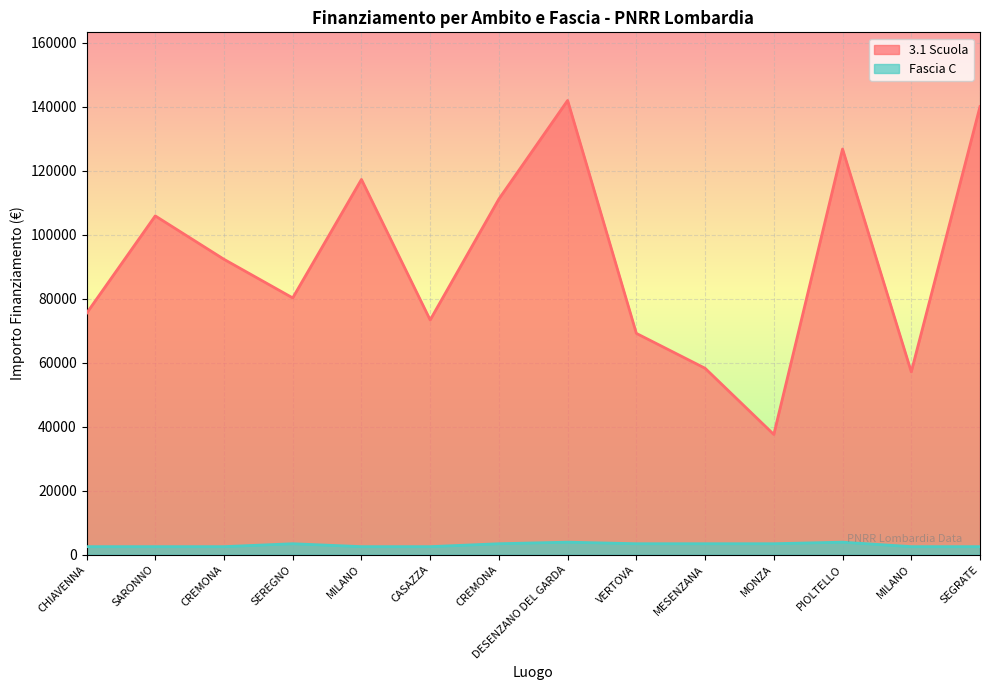

True or false: 3.1 Scuola and Fascia C cross at least once.

False